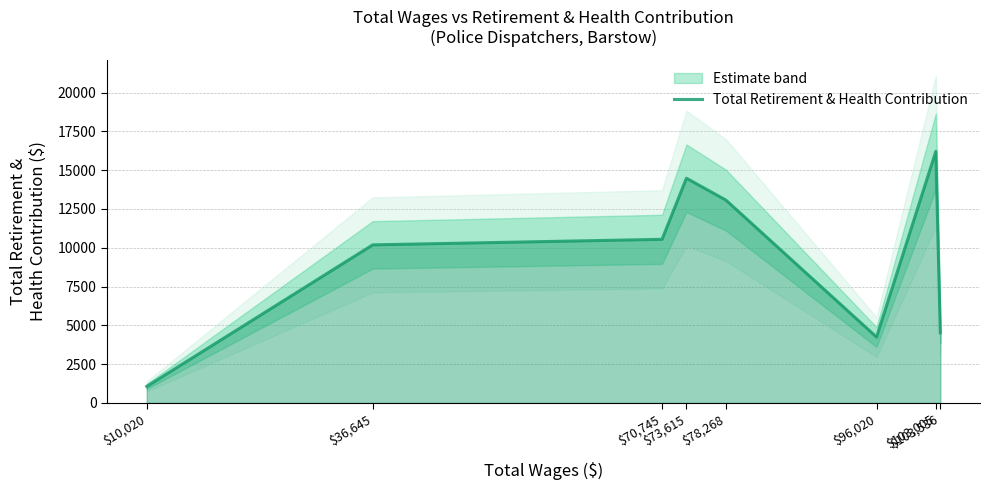

What is the label of the 6th point from the right?

$70,745